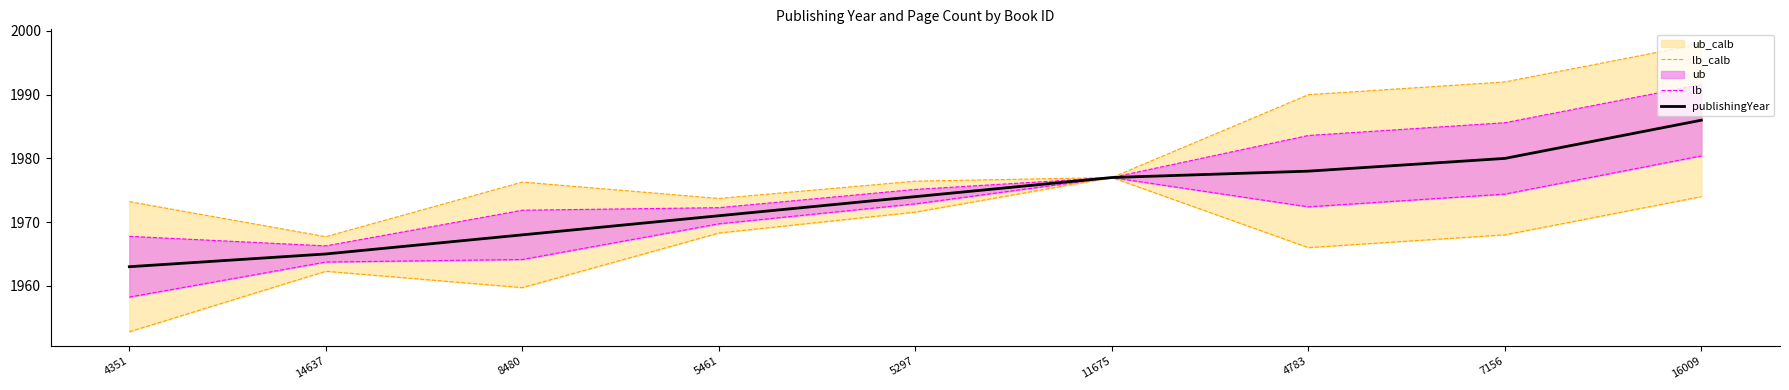

What is the label of the 6th point from the right?

5461